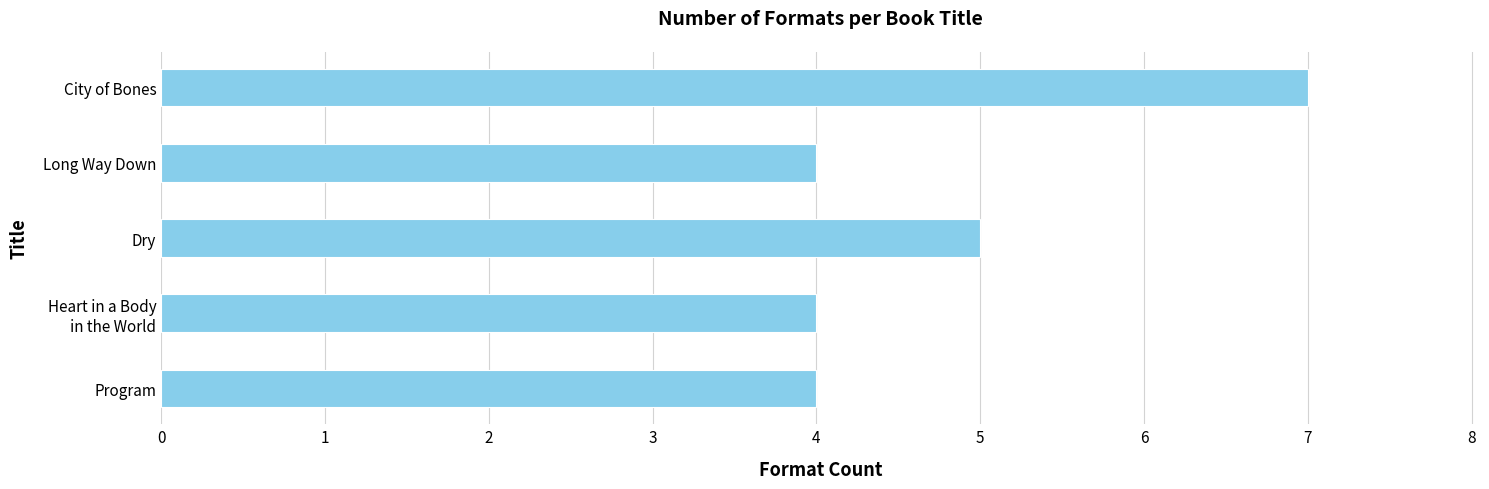

What is the difference between the second highest and second lowest values?

1